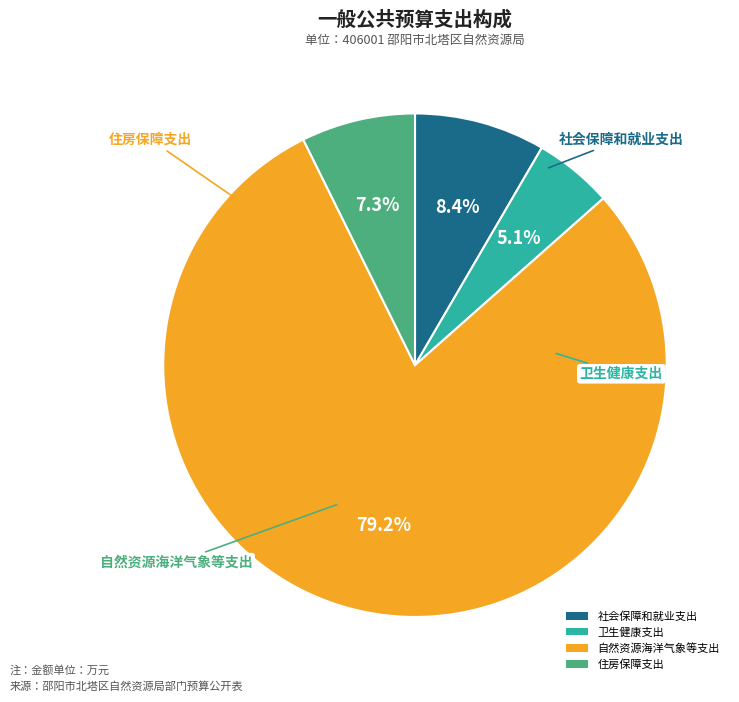

Between 自然资源海洋气象等支出 and 住房保障支出, which is larger?

自然资源海洋气象等支出